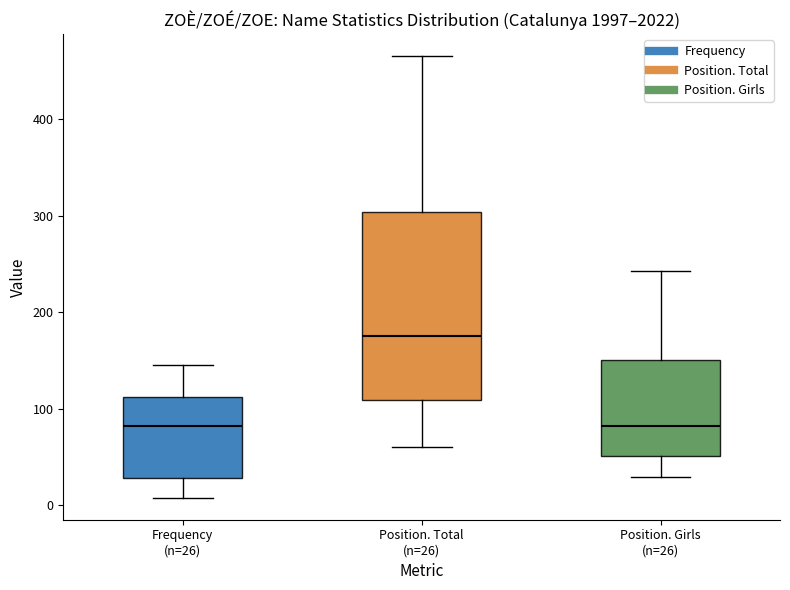

Reading left to right, transcribe this box plot: for each box, give where its median line is, the range the box spans, and where its two whiskers end, as read against the y-axis. The values are not printed on the chart, so give them approximately, as read against the axis.

Frequency (n=26): median 80, box 30 to 110, whiskers 10 to 150
Position. Total (n=26): median 180, box 110 to 300, whiskers 60 to 470
Position. Girls (n=26): median 80, box 50 to 150, whiskers 30 to 240